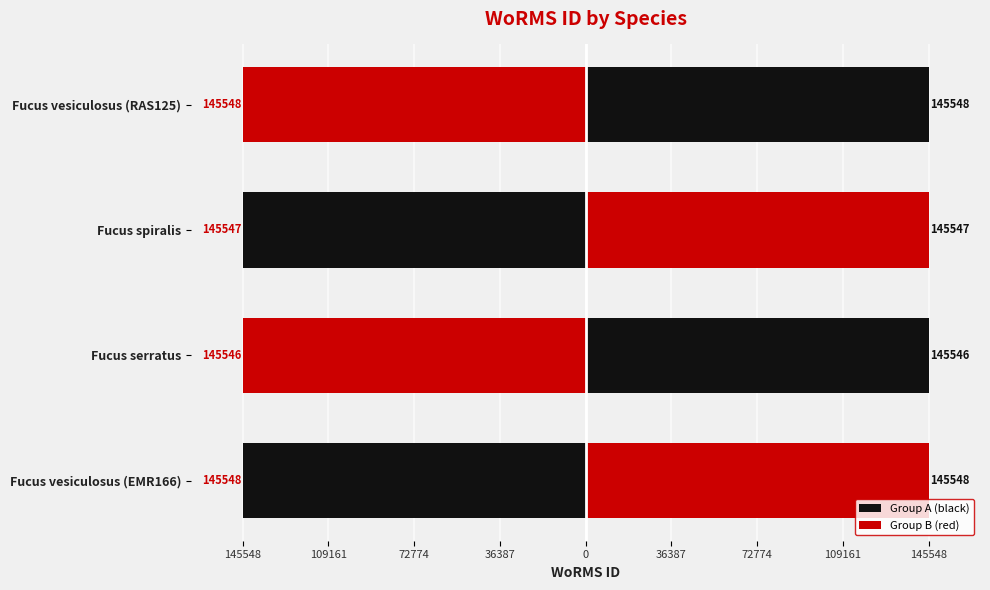

What is the maximum value shown in the chart?

145548